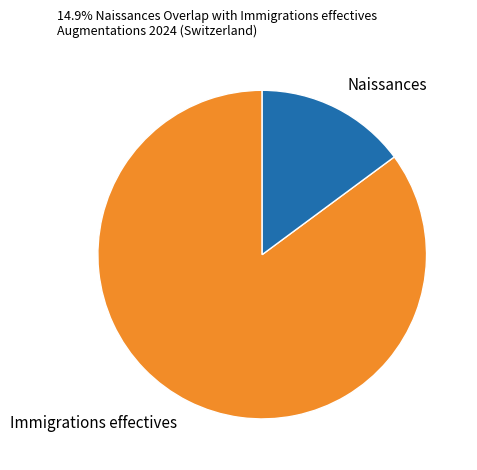

Which category has the biggest portion of the pie?

Immigrations effectives